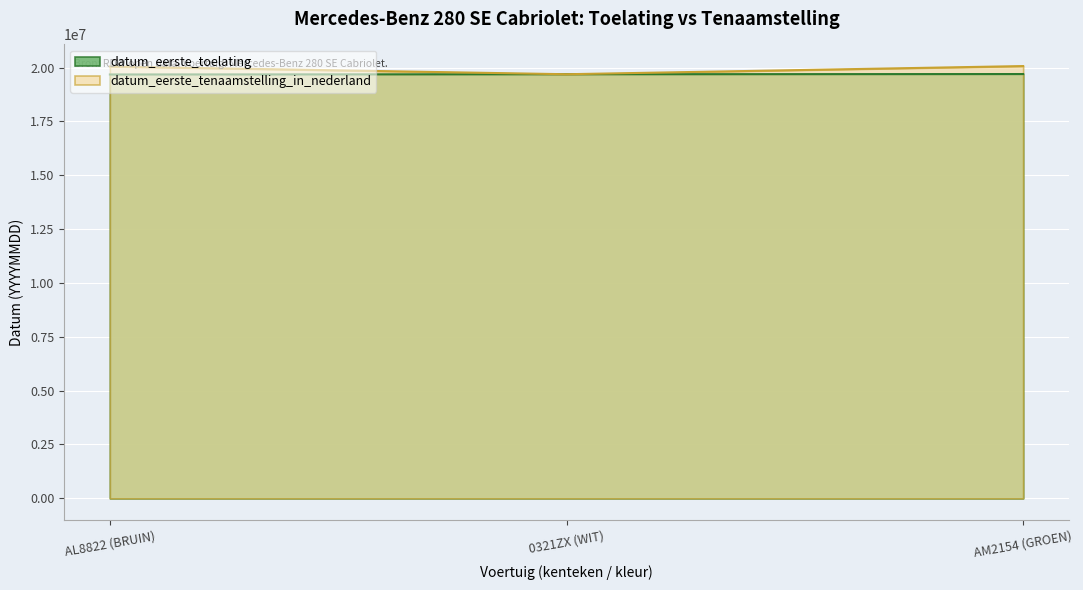

Rank the series at AL8822 (BRUIN) from highest to lowest value.

datum_eerste_tenaamstelling_in_nederland, datum_eerste_toelating